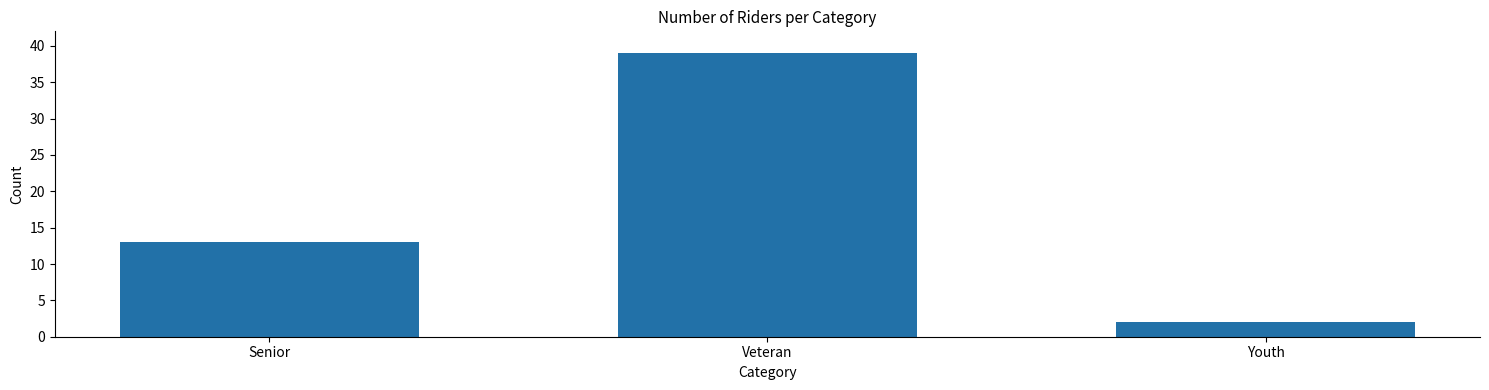

What is the value of the 2nd bar from the left?

39